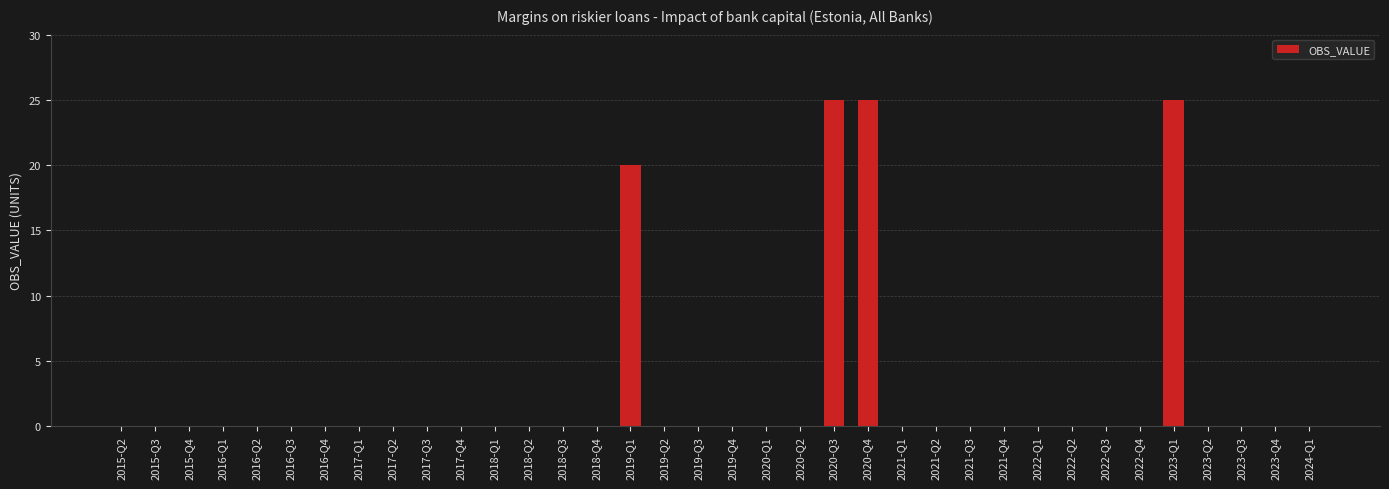

Reading right to left, extract all data points from this chart.

2024-Q1=0	2023-Q4=0	2023-Q3=0	2023-Q2=0	2023-Q1=25	2022-Q4=0	2022-Q3=0	2022-Q2=0	2022-Q1=0	2021-Q4=0	2021-Q3=0	2021-Q2=0	2021-Q1=0	2020-Q4=25	2020-Q3=25	2020-Q2=0	2020-Q1=0	2019-Q4=0	2019-Q3=0	2019-Q2=0	2019-Q1=20	2018-Q4=0	2018-Q3=0	2018-Q2=0	2018-Q1=0	2017-Q4=0	2017-Q3=0	2017-Q2=0	2017-Q1=0	2016-Q4=0	2016-Q3=0	2016-Q2=0	2016-Q1=0	2015-Q4=0	2015-Q3=0	2015-Q2=0